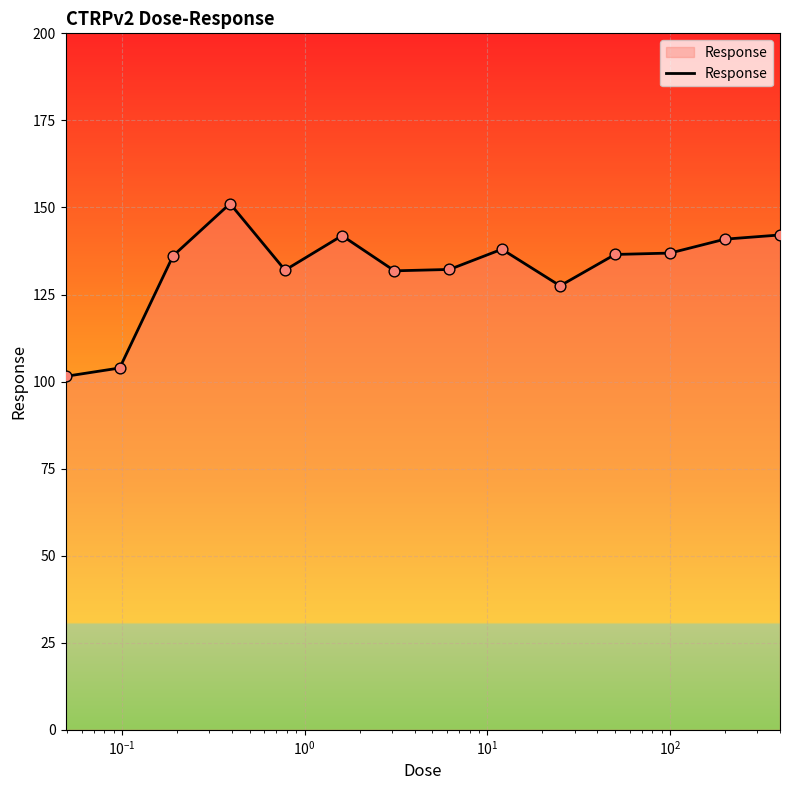

What is the smallest value displayed?

101.5